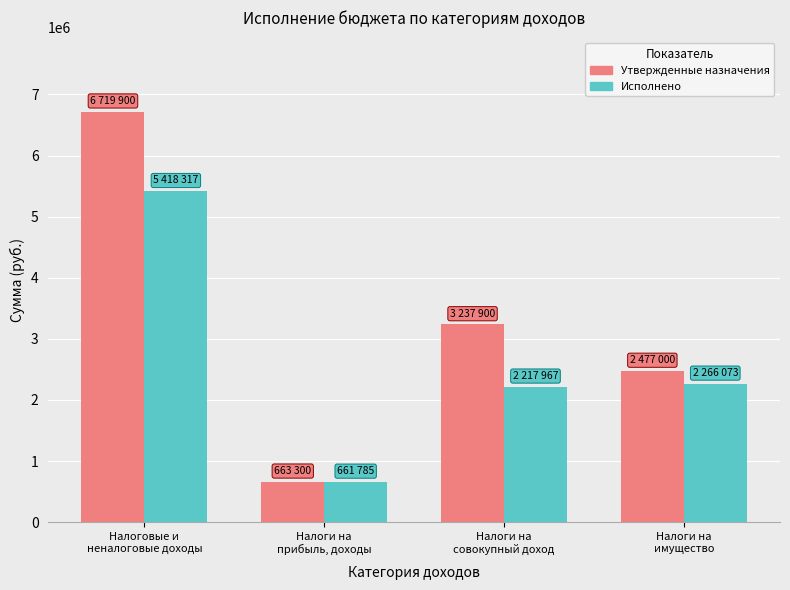

Reading left to right, list all the values displayed in this chart.

Утвержденные назначения: Налоговые и
неналоговые доходы=6719900.0	Налоги на
прибыль, доходы=663300.0	Налоги на
совокупный доход=3237900.0	Налоги на
имущество=2477000.0
Исполнено: Налоговые и
неналоговые доходы=5418317.3	Налоги на
прибыль, доходы=661785.2	Налоги на
совокупный доход=2217967.0	Налоги на
имущество=2266073.1